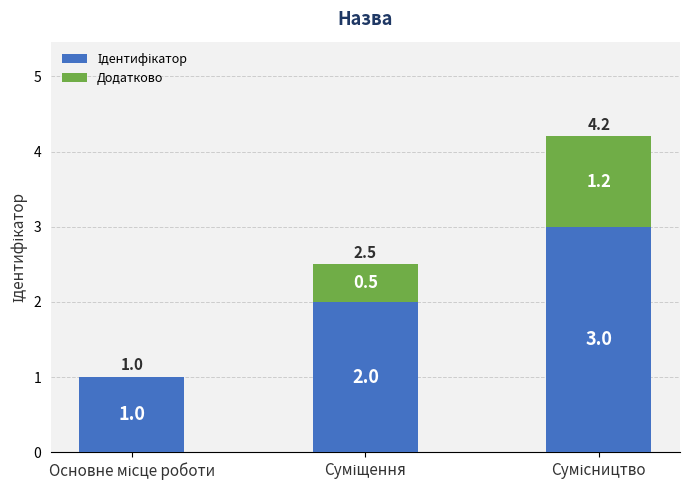

Are the bars grouped side by side (vs. stacked)?

No